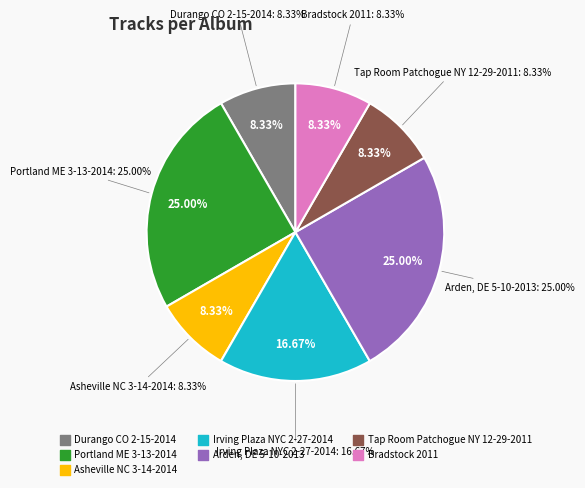

To the nearest percent, what percentage of the pie is Durango CO 2-15-2014?

8%